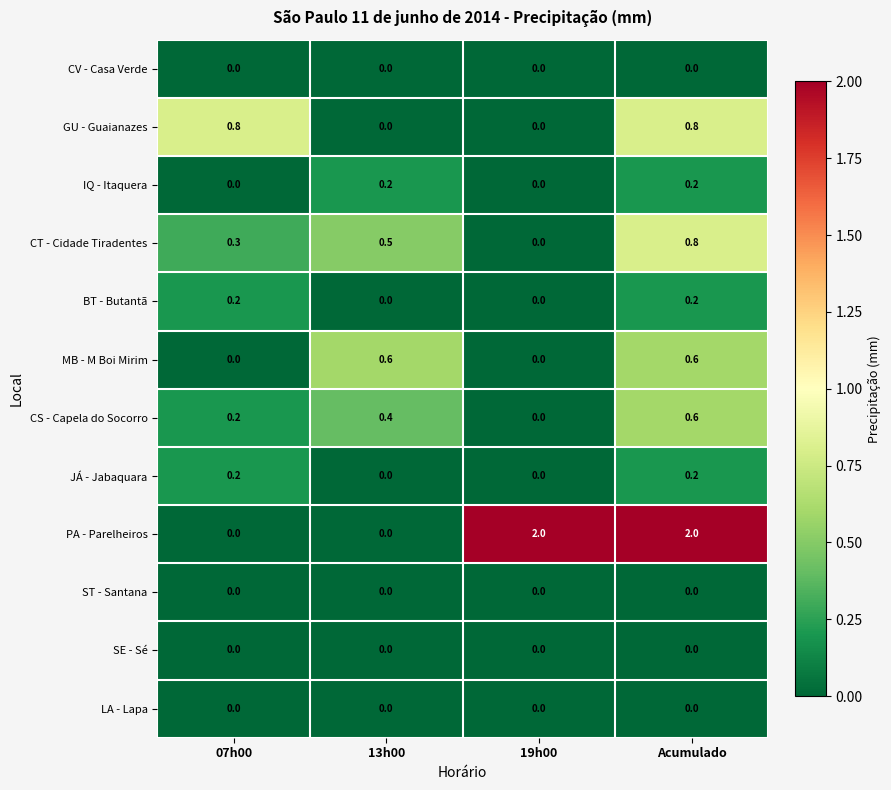

At which category is the sum across all series the highest?

Acumulado